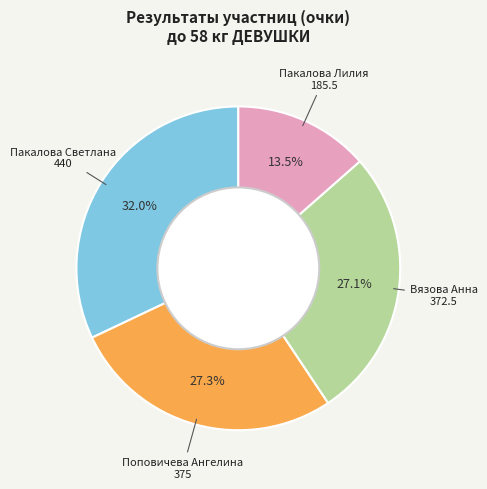

To the nearest percent, what is the combined percentage of Пакалова Лилия and Пакалова Светлана?

46%